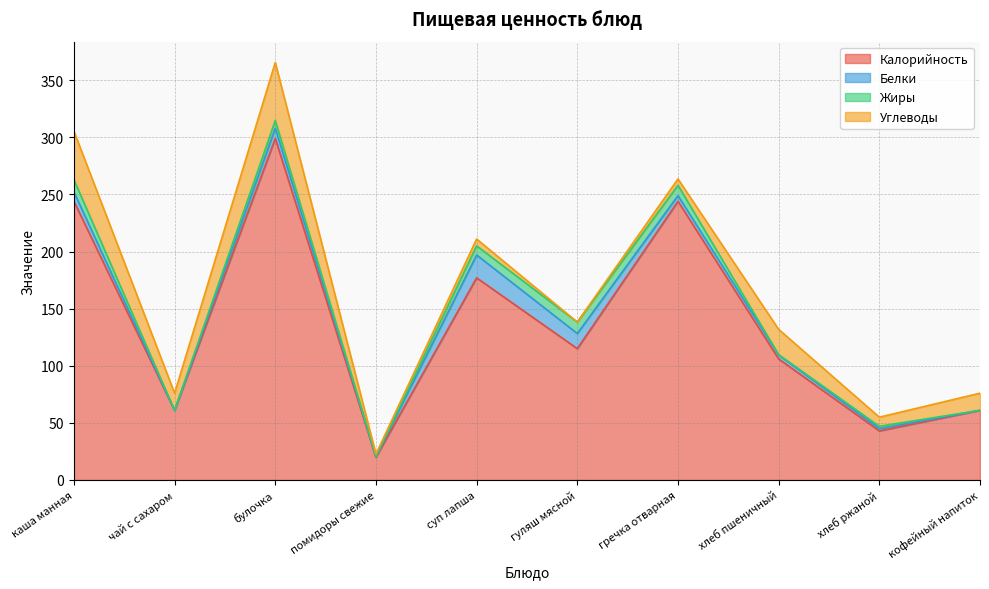

What is the difference between the Углеводы values at каша манная and чай с сахаром?

27.4